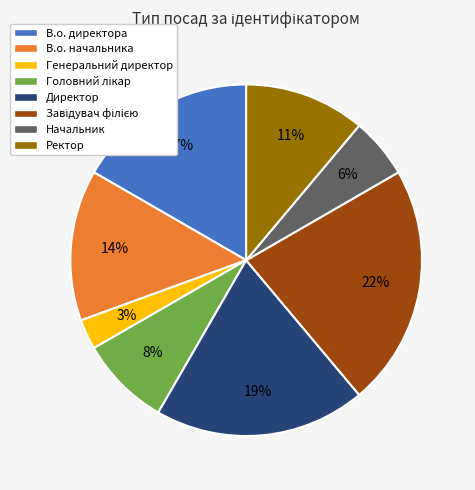

What is the smallest slice in the pie chart?

Генеральний директор